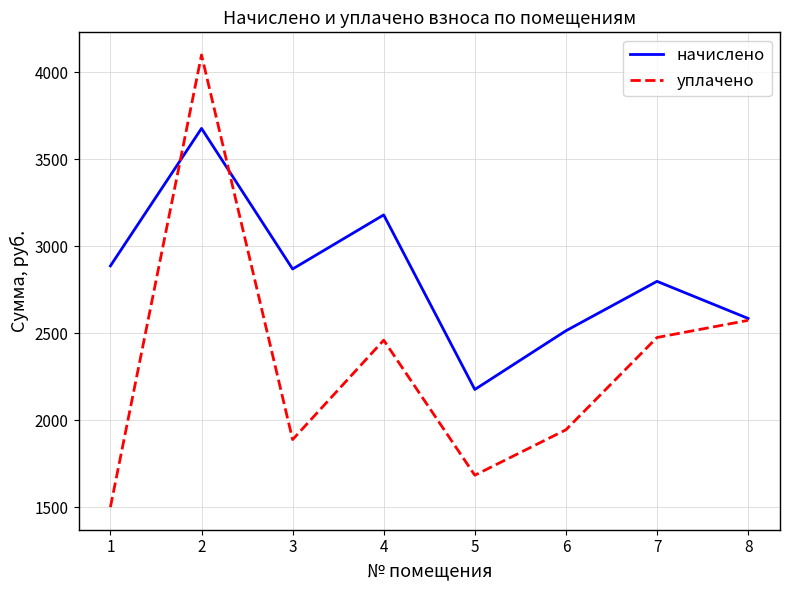

Between 2 and 4, which series saw the biggest shift?

уплачено